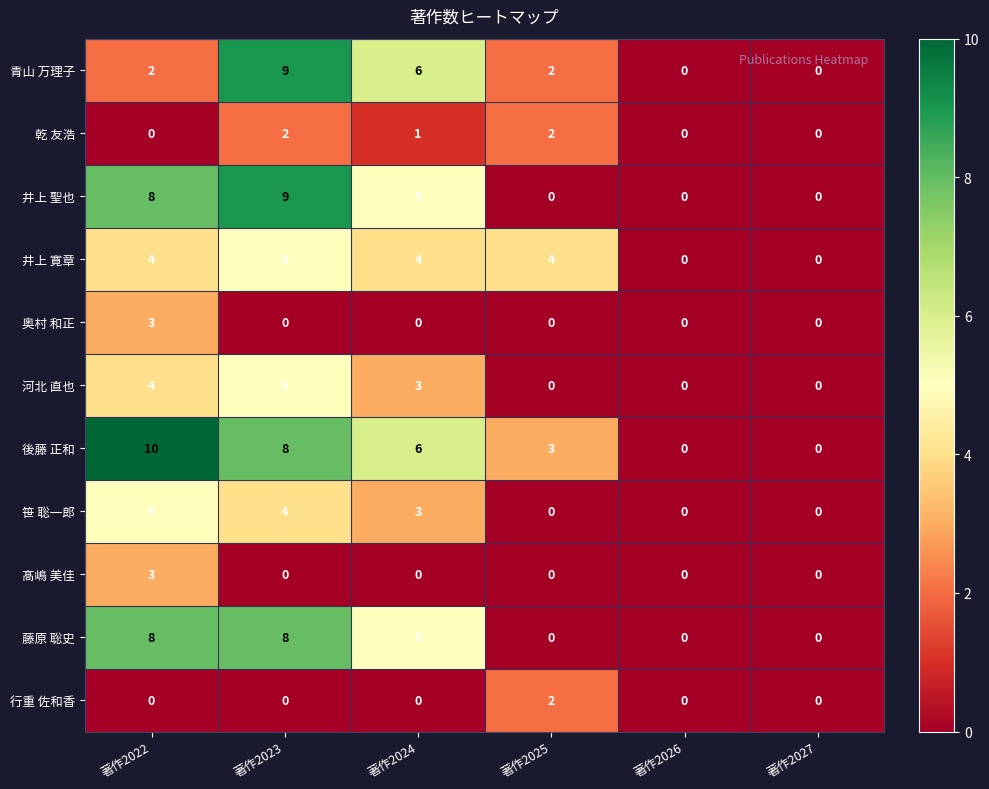

What is the maximum value shown in the chart?

10